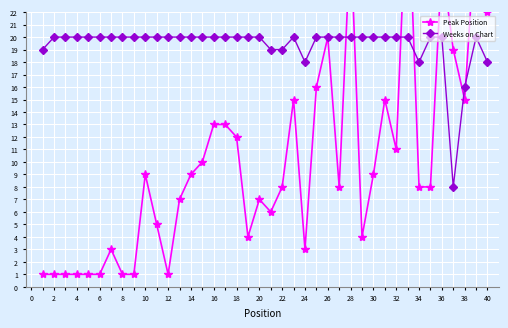

What is the difference between the maximum and minimum values in the Weeks on Chart series?

12